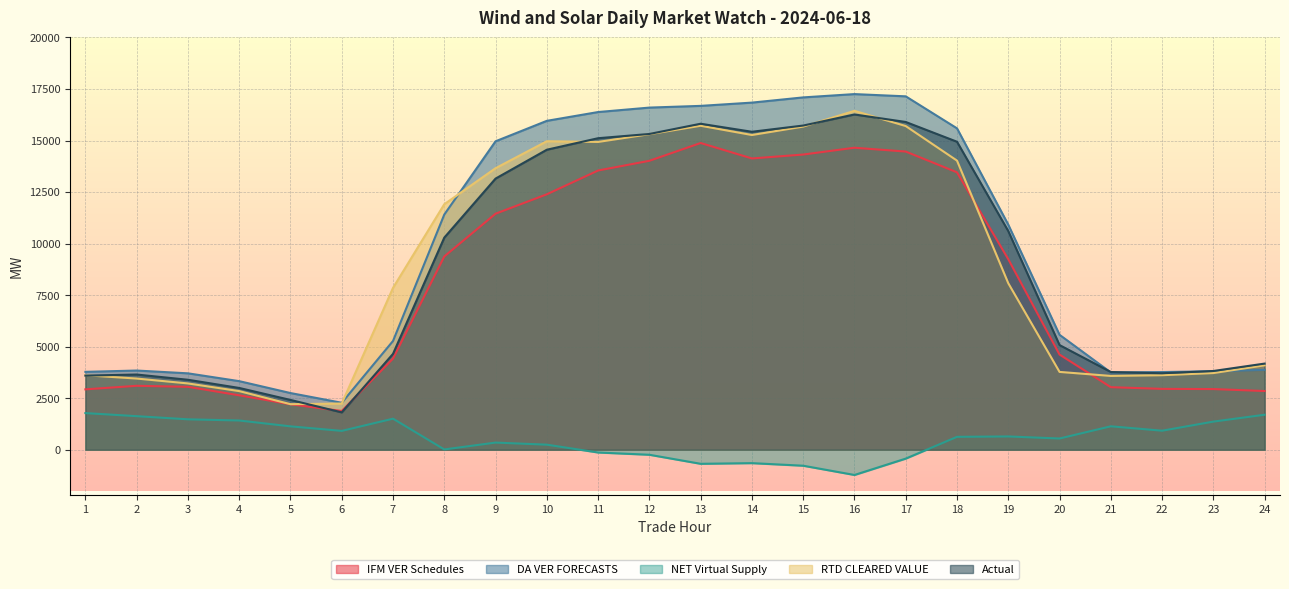

How many values in the RTD CLEARED VALUE series exceed 8076?

12